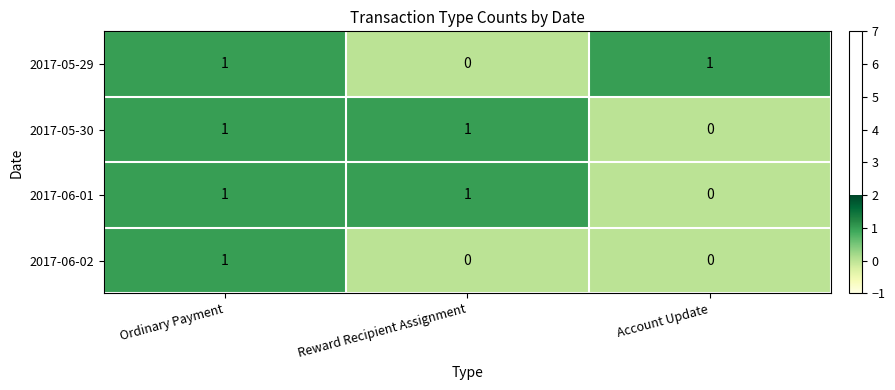

Where is 2017-05-30 nearest to the value 0?

Account Update